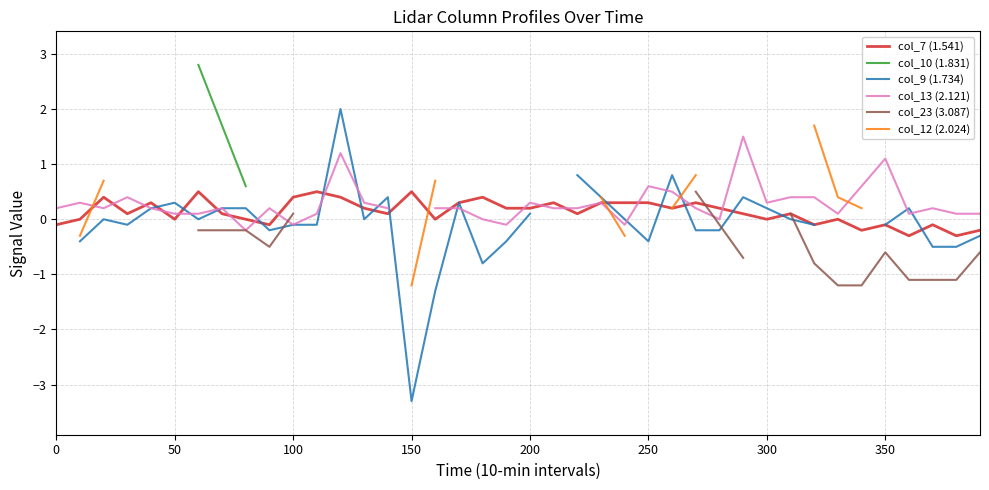

How many col_9 (1.734) values are between 0 and 1?

18